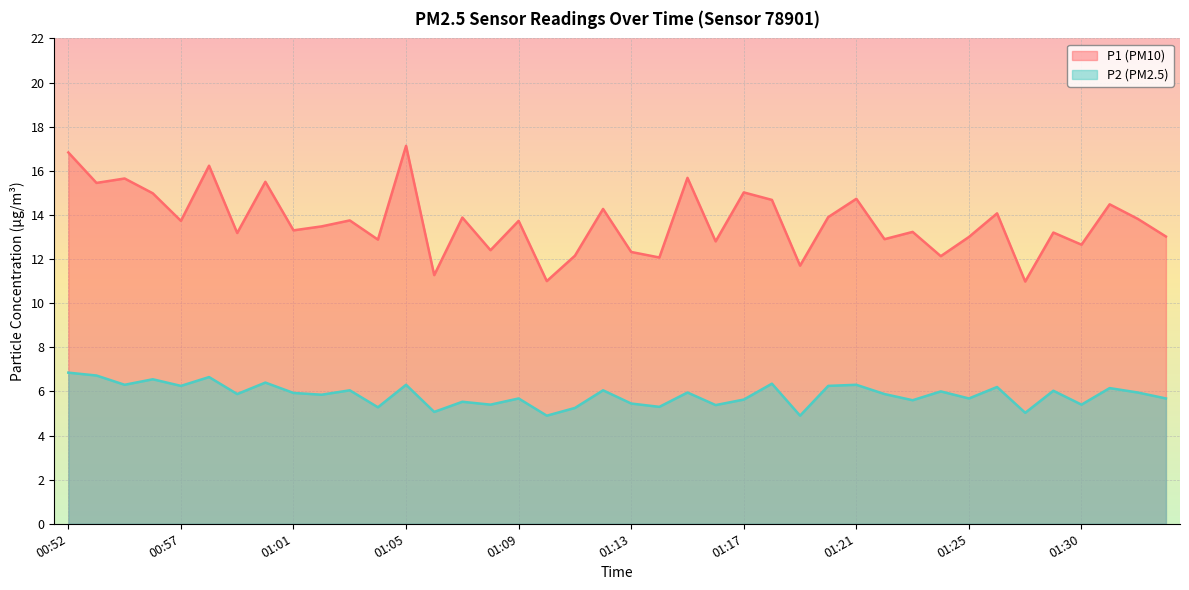

True or false: P1 and P2 intersect in this chart.

False